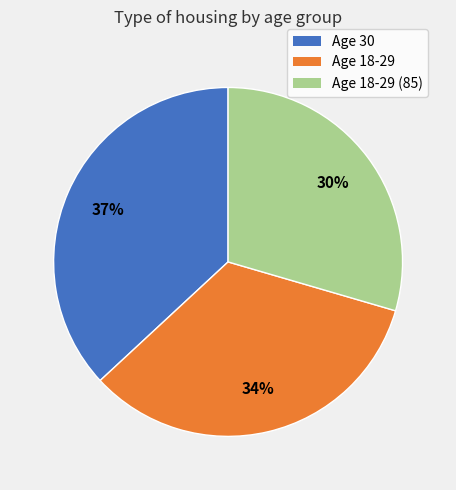

What percentage is the Age 30 slice, to the nearest percent?

37%